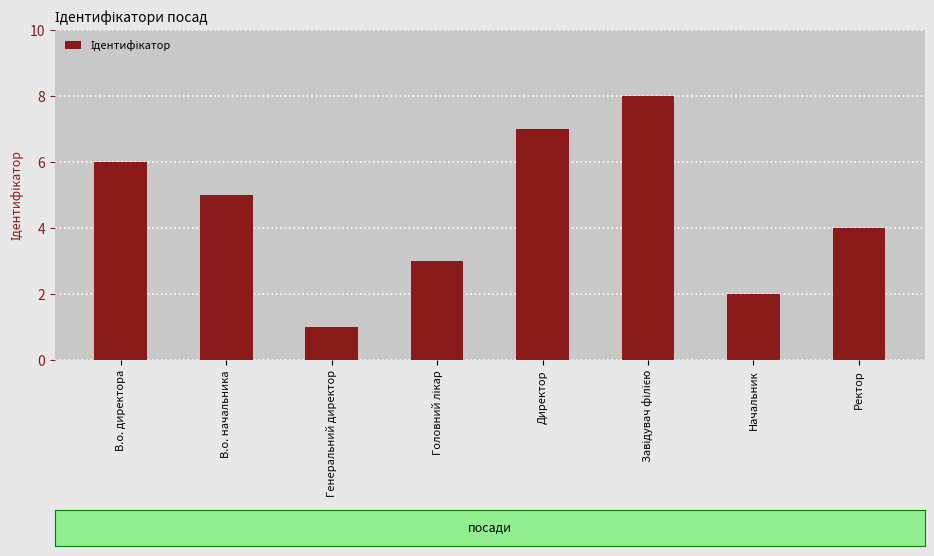

Between Генеральний директор and В.о. директора, which is larger?

В.о. директора